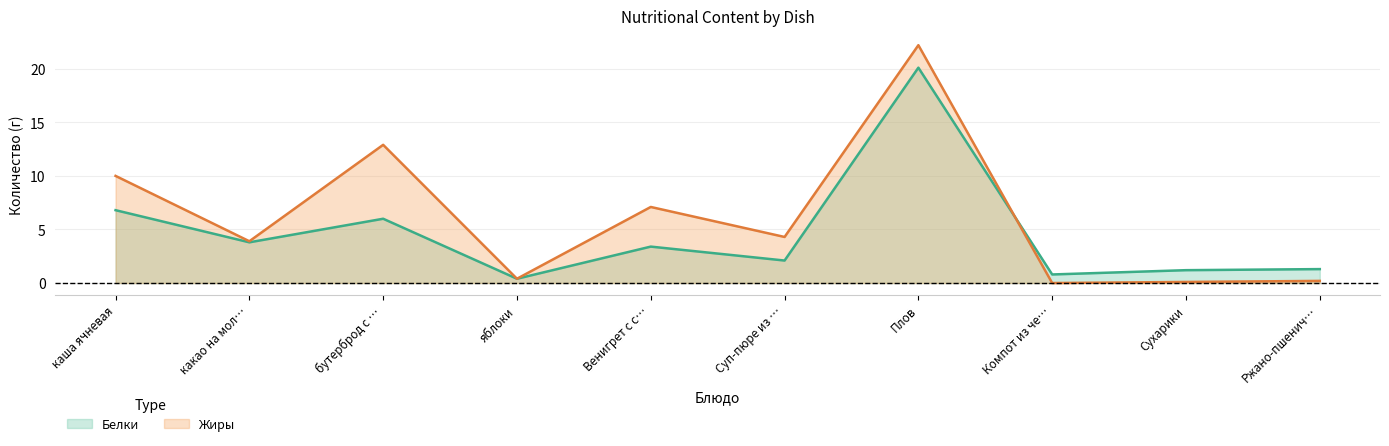

Does the chart display data point markers on the line(s)?

No